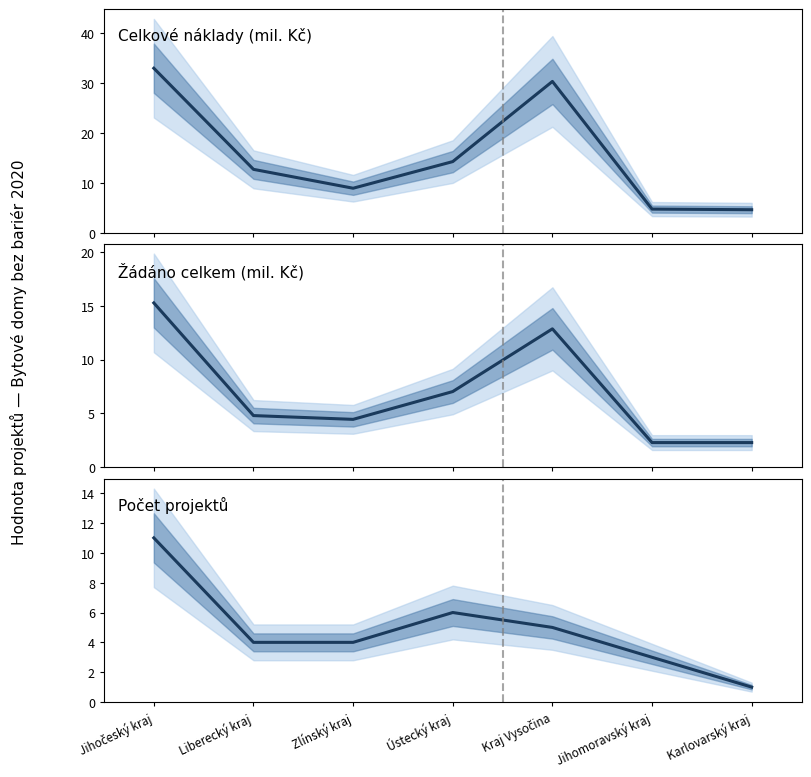

Is this an area chart (filled region under the line)?

No